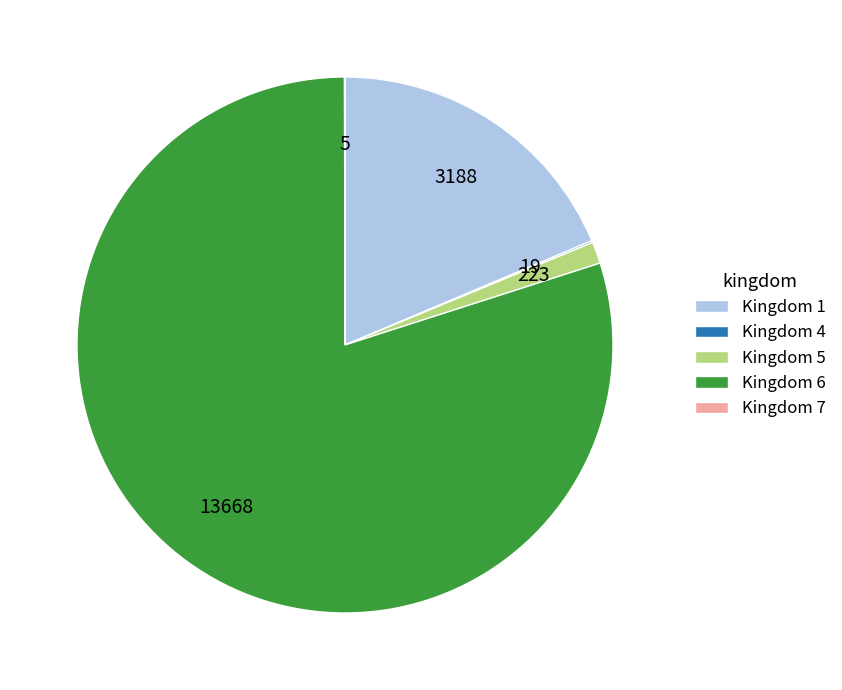

What is the largest slice in the pie chart?

Kingdom 6